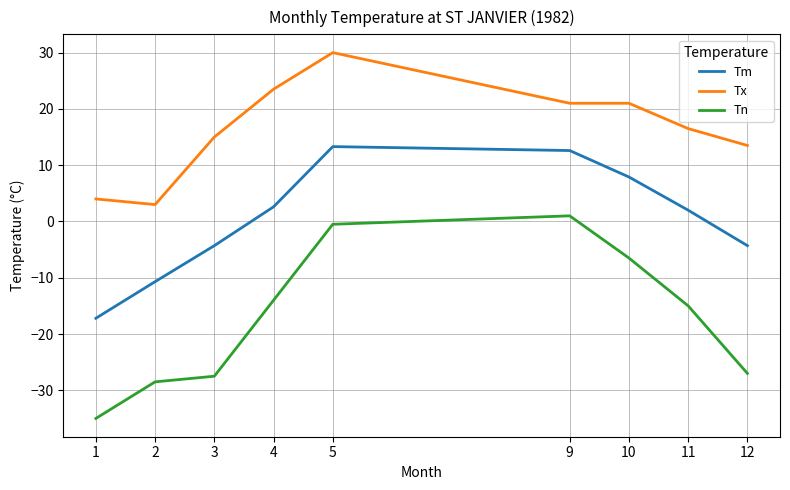

The Tn series shows -0.5 at 5. True or false?

True